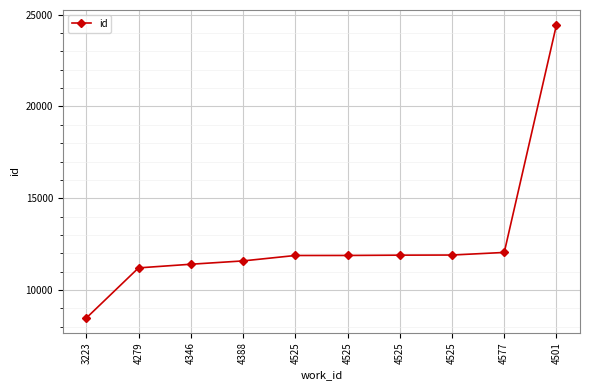

The chart shows a value of 11878 at 4525. True or false?

True